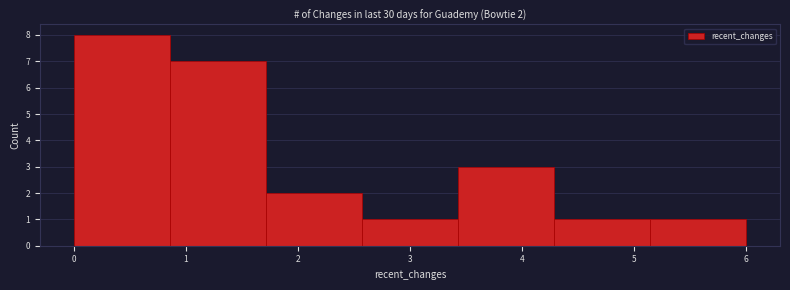

Over which range of the x-axis is the bar tallest?

0.0 to 0.9